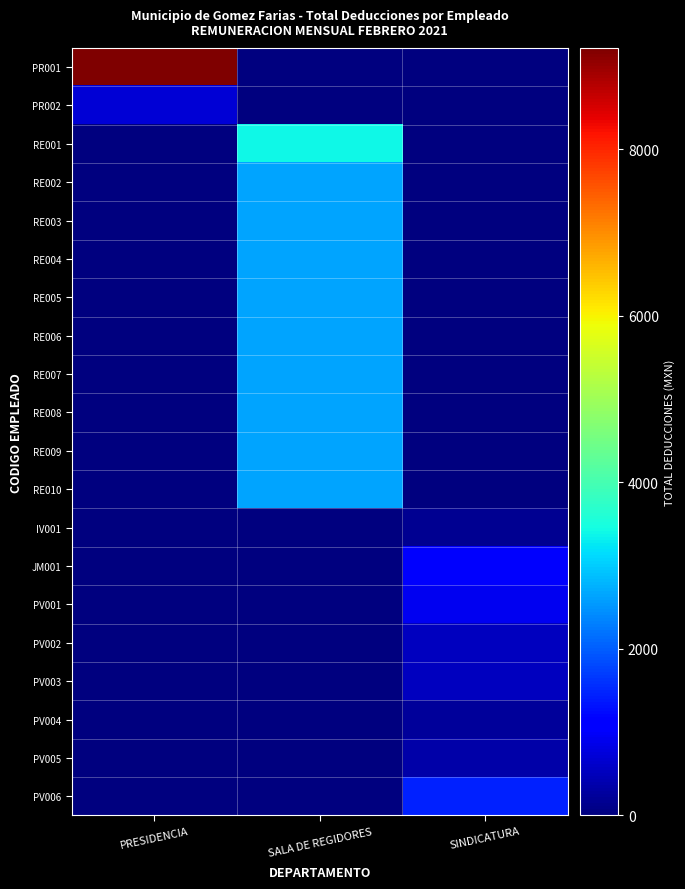

Between PRESIDENCIA and SALA DE REGIDORES, which series saw the biggest shift?

PR001